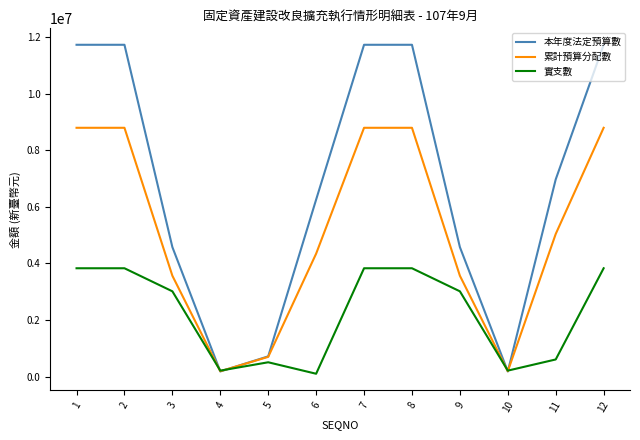

Rank the series by their average value, from lowest to highest.

實支數, 累計預算分配數, 本年度法定預算數